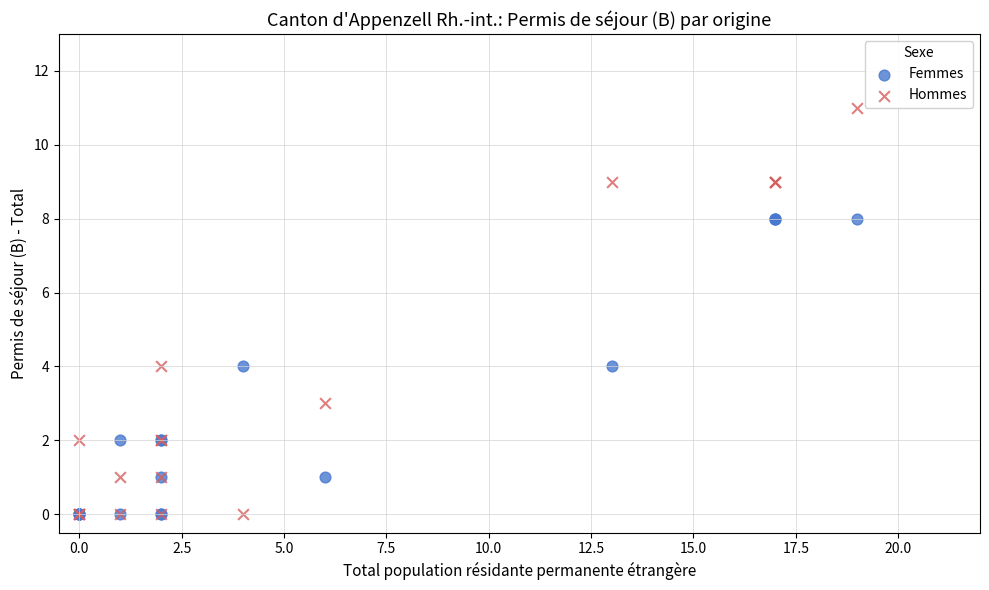

Which series contains the highest Y value?

Hommes